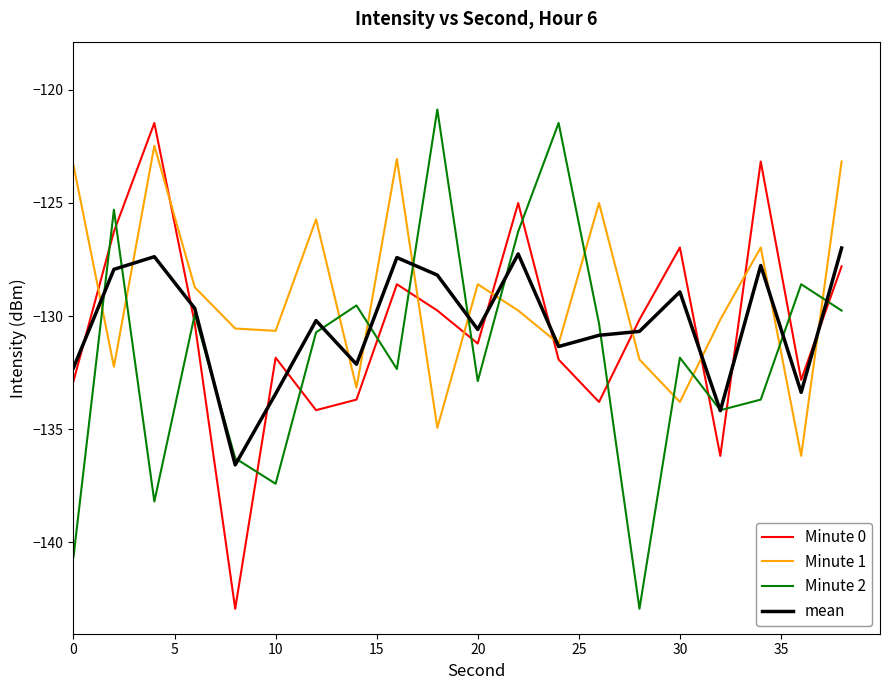

Count the number of categories in the chart.

20